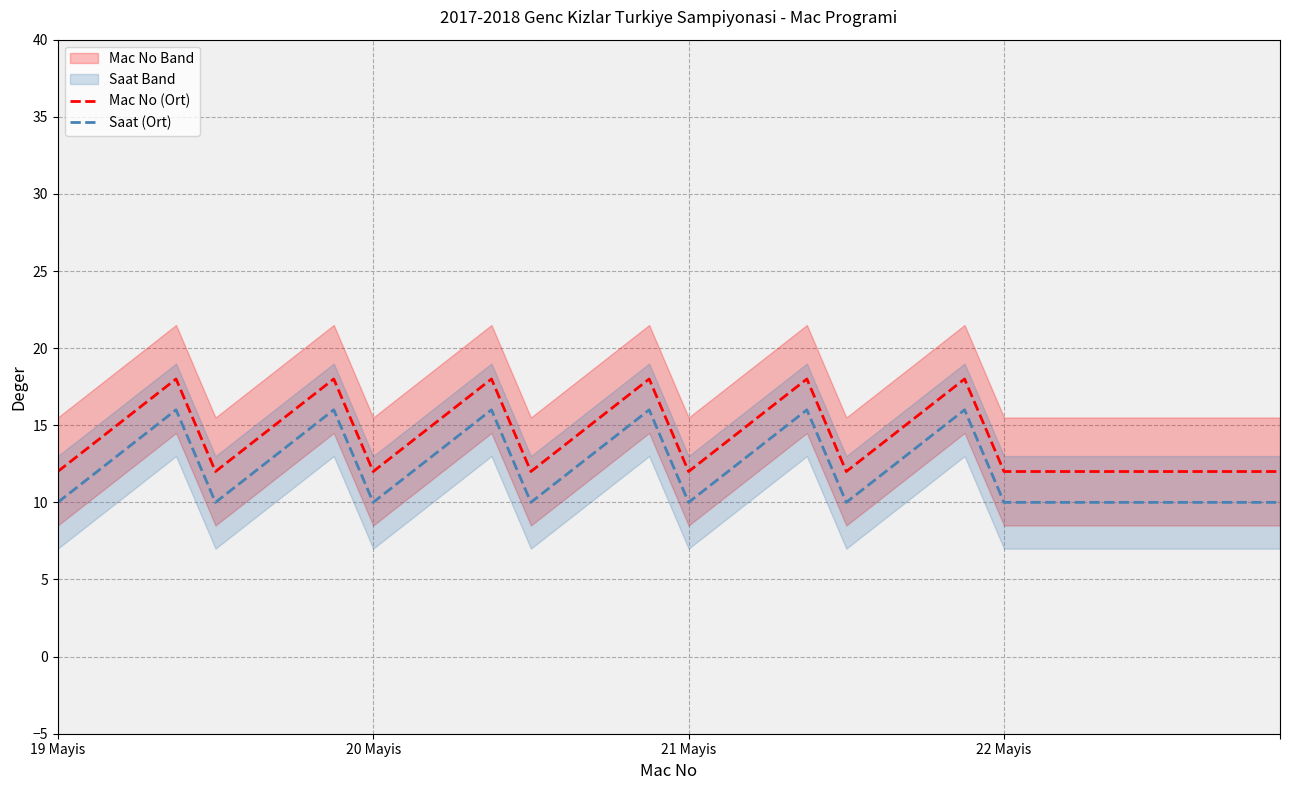

Does the chart have visible grid lines?

Yes